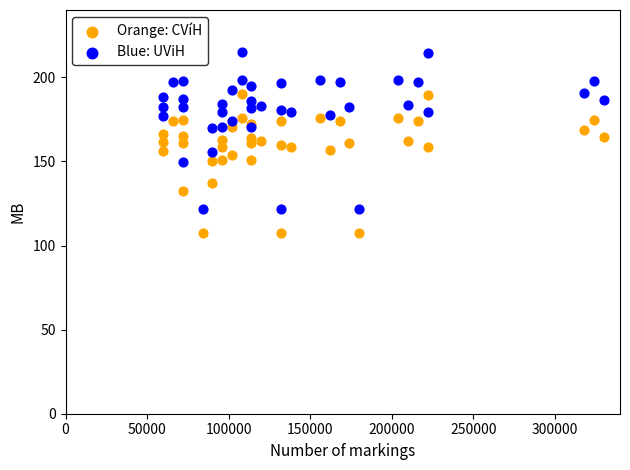

Which series has the widest spread of Y values?

Blue: UViH